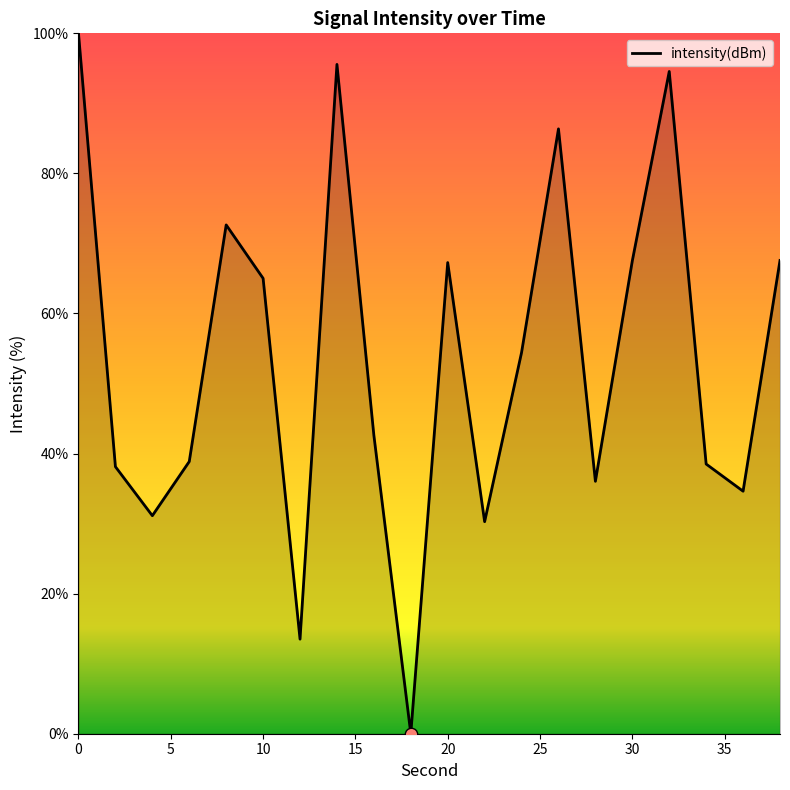

What is the difference between the maximum and minimum values?

100.0